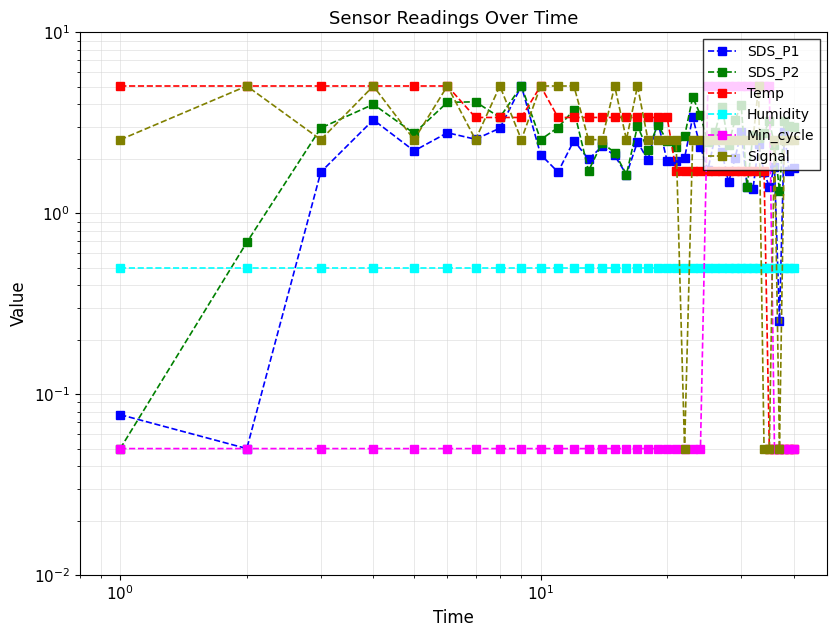

What is the difference between the maximum and second lowest values in the Signal series?

5.0